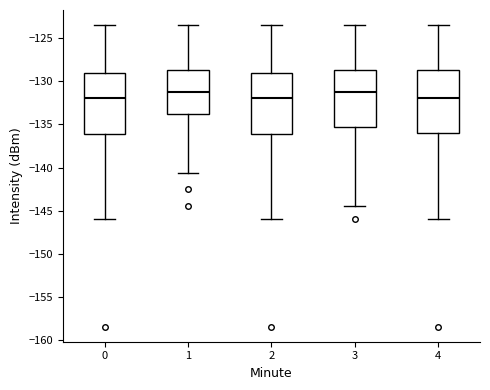

Where is the upper edge of the box at x = 3 on the y-axis? The values are not printed on the chart, so give them approximately, as read against the axis.

-128.5